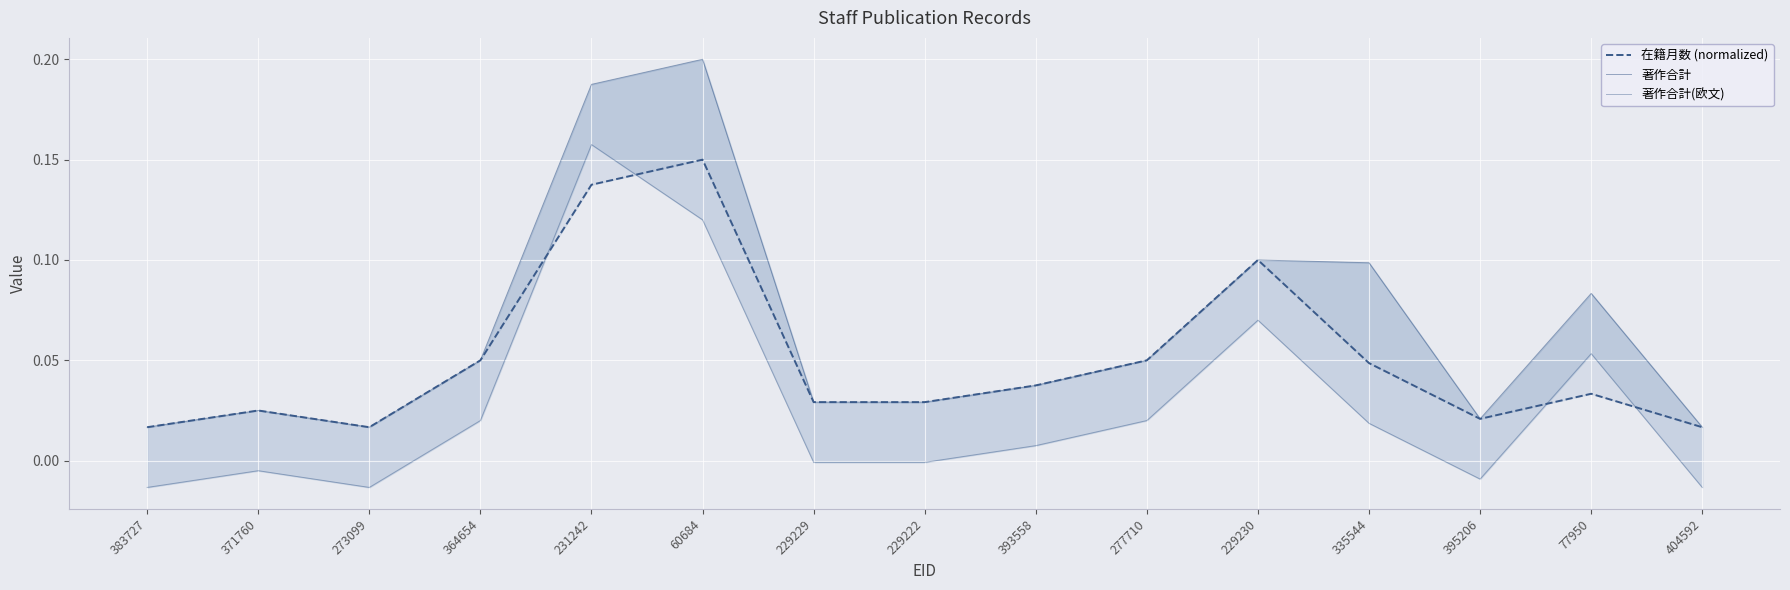

At how many categories does at least one series exceed 0?

15